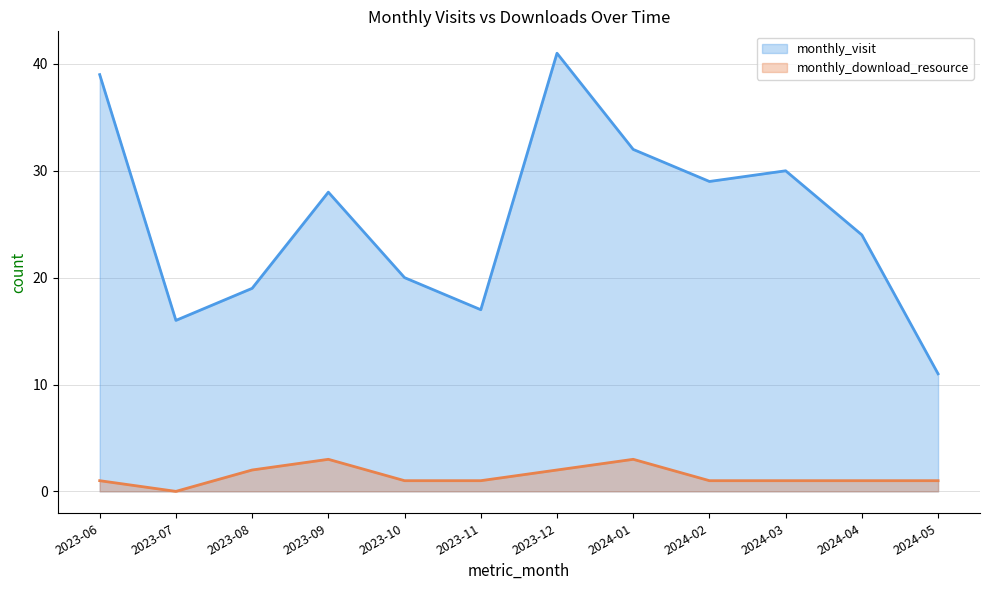

What is the total value across all series at 2023-11?

18